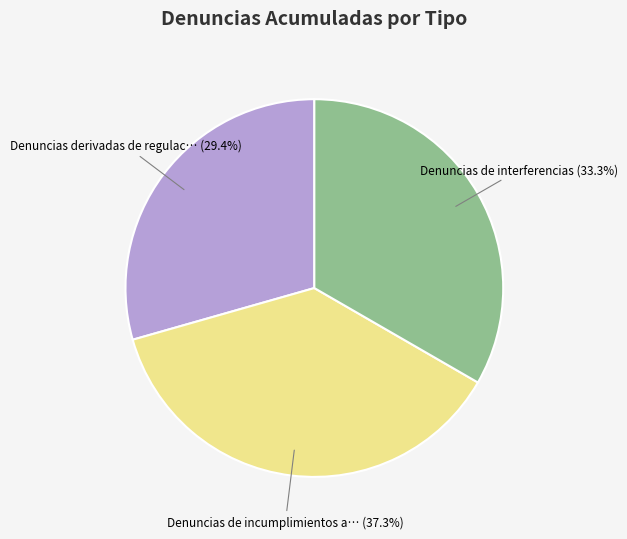

Count the number of slices in the pie.

3